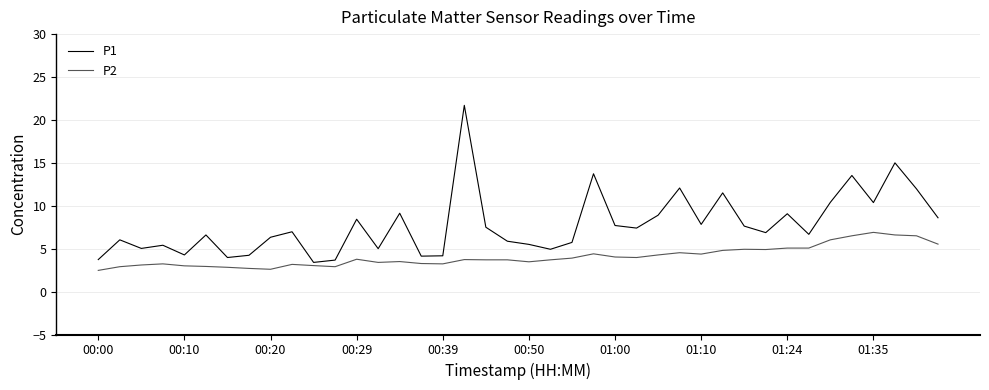

True or false: P1 and P2 cross at least once.

False